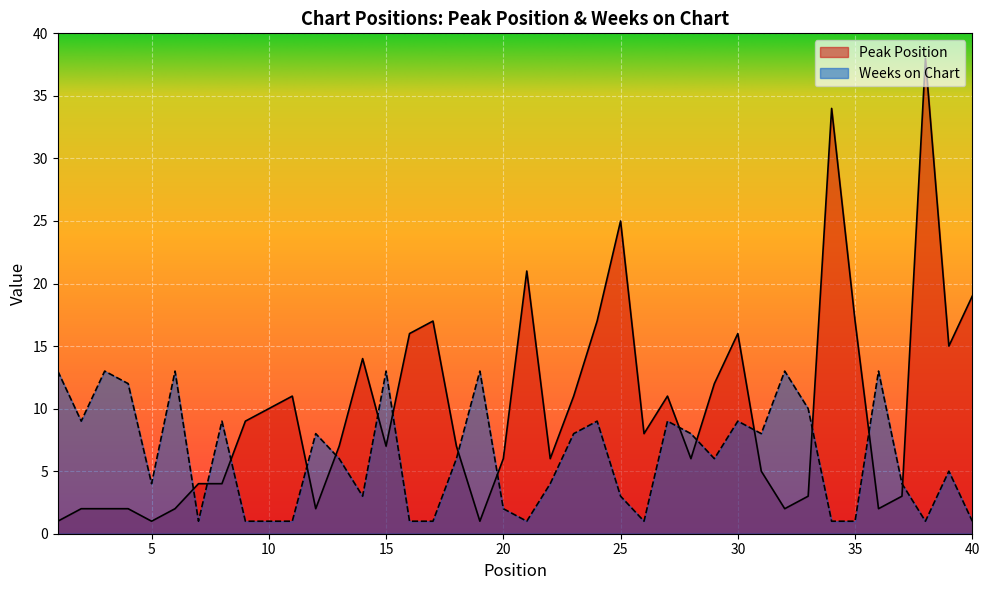

What is the total value across all series at 24?

26